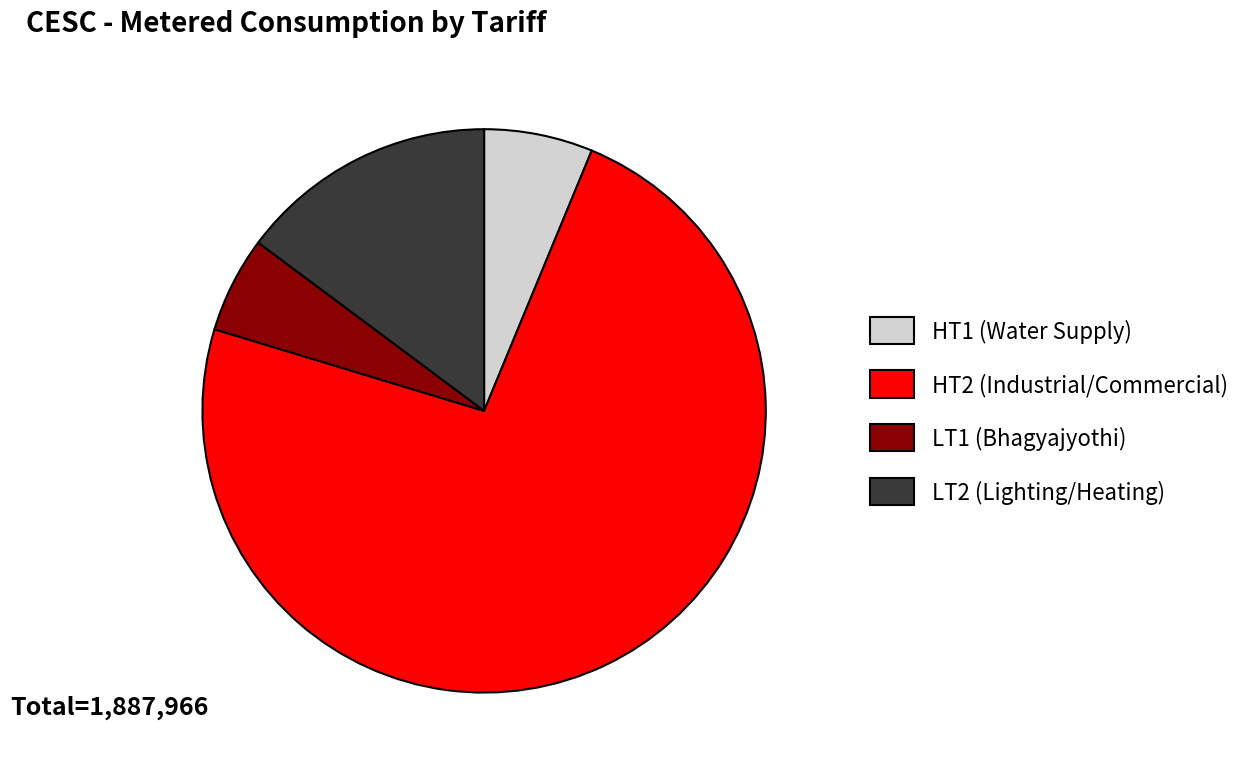

What is the largest slice in the pie chart?

HT2 (Industrial/Commercial)